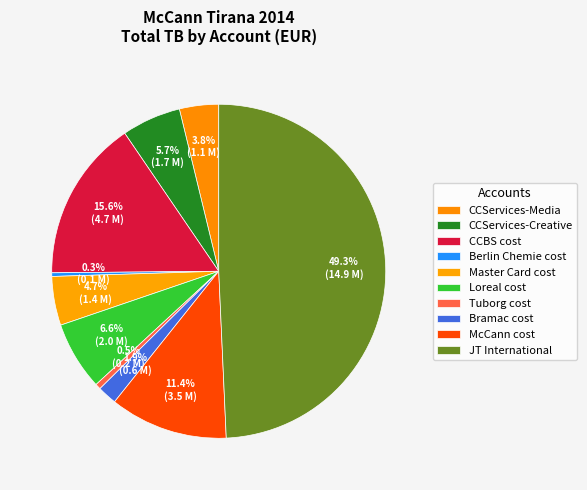

What is the total percentage of Loreal cost and Berlin Chemie cost?

7.0%